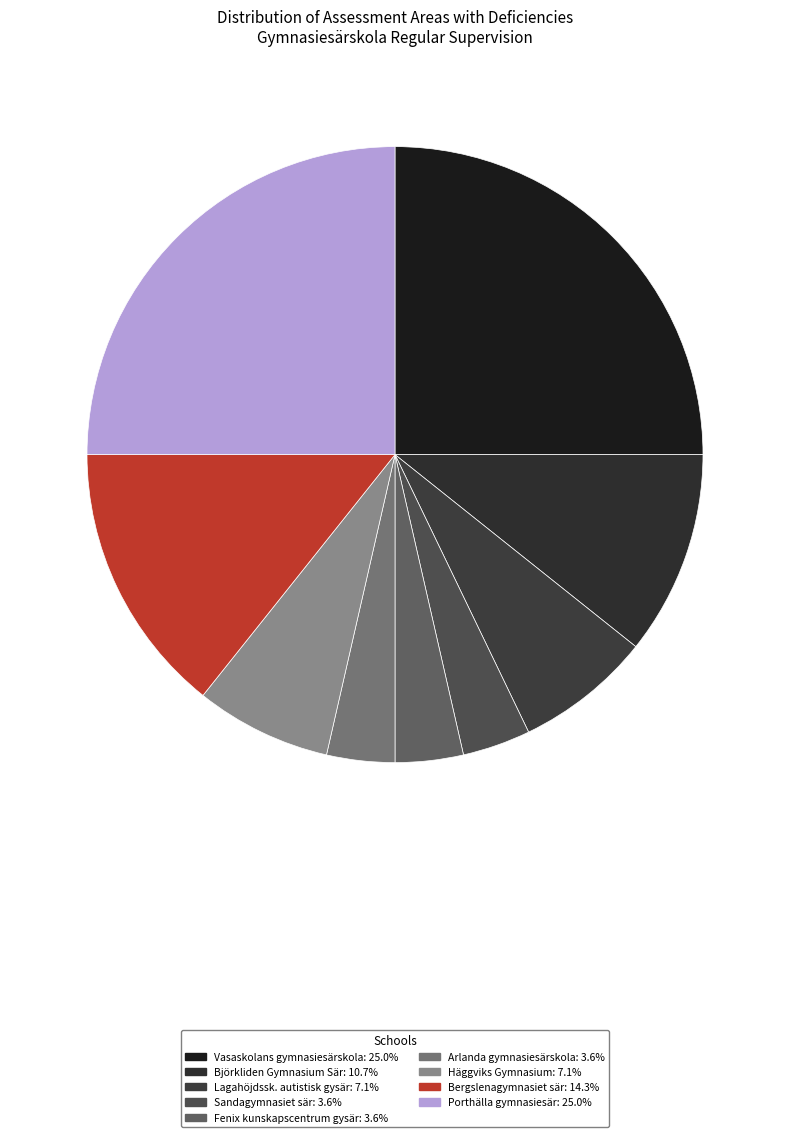

To the nearest percent, what is the difference between the largest and smallest slice percentages?

21%